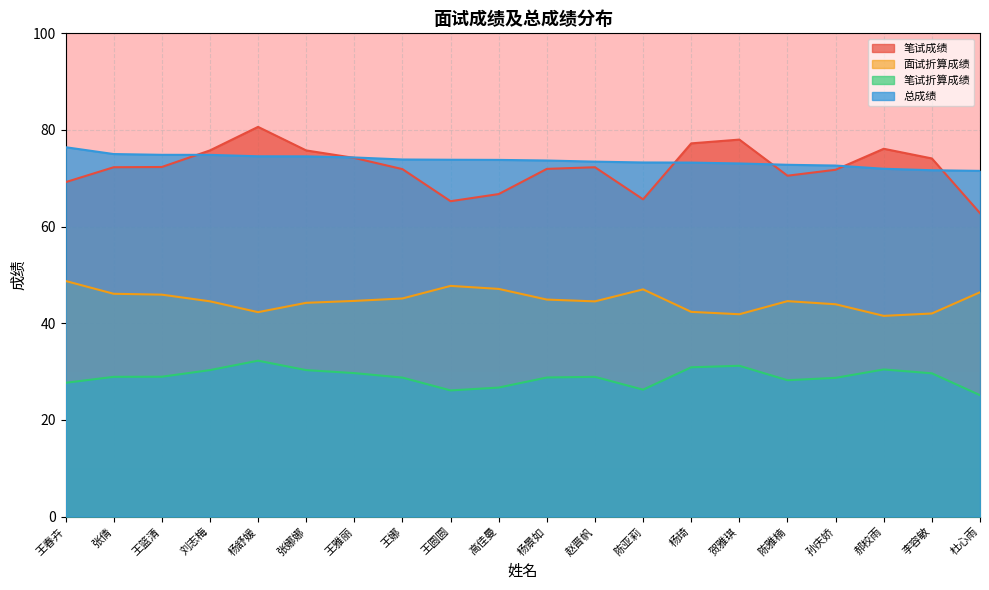

True or false: 笔试成绩 has a value of 80.6 at 杨舒媛.

True